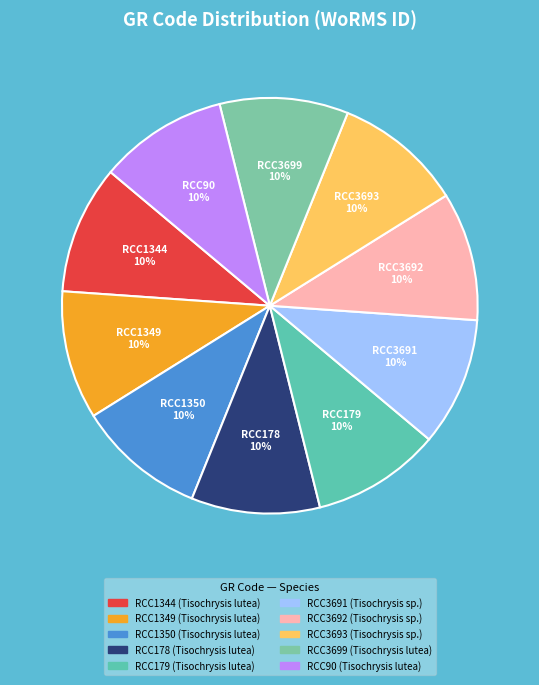

Is it true that RCC1344 is 10% of the pie?

True